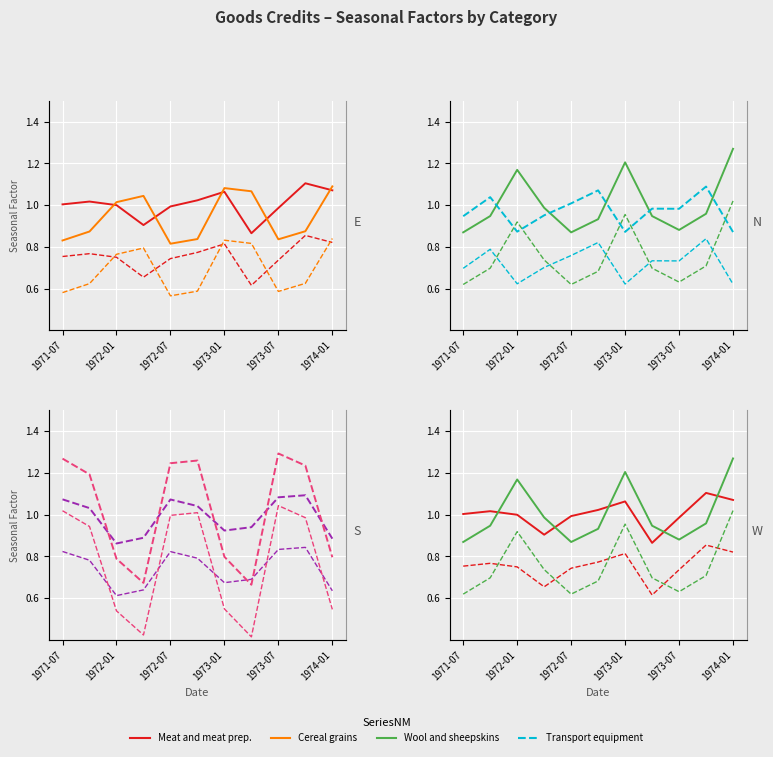

The Other non-rural series shows 2.2 at 1972-10. True or false?

False